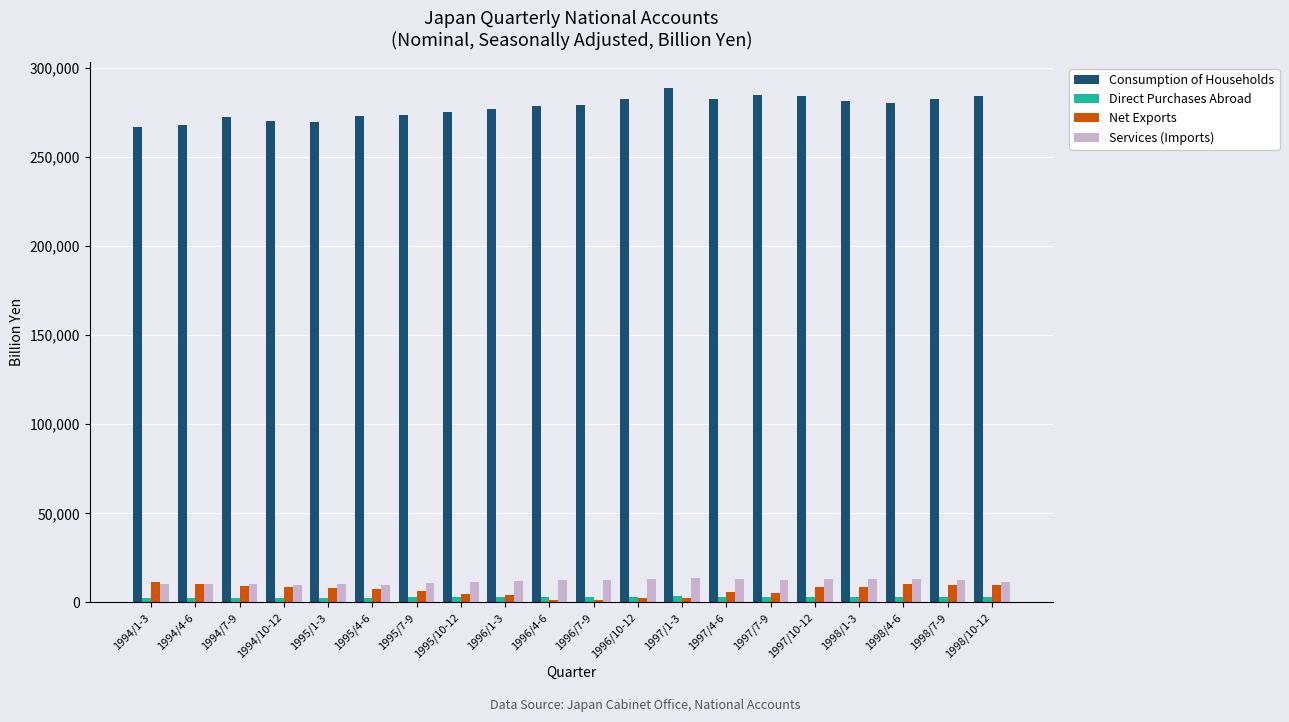

What is the difference between the maximum and second lowest values in the Direct Purchases Abroad series?

905.9